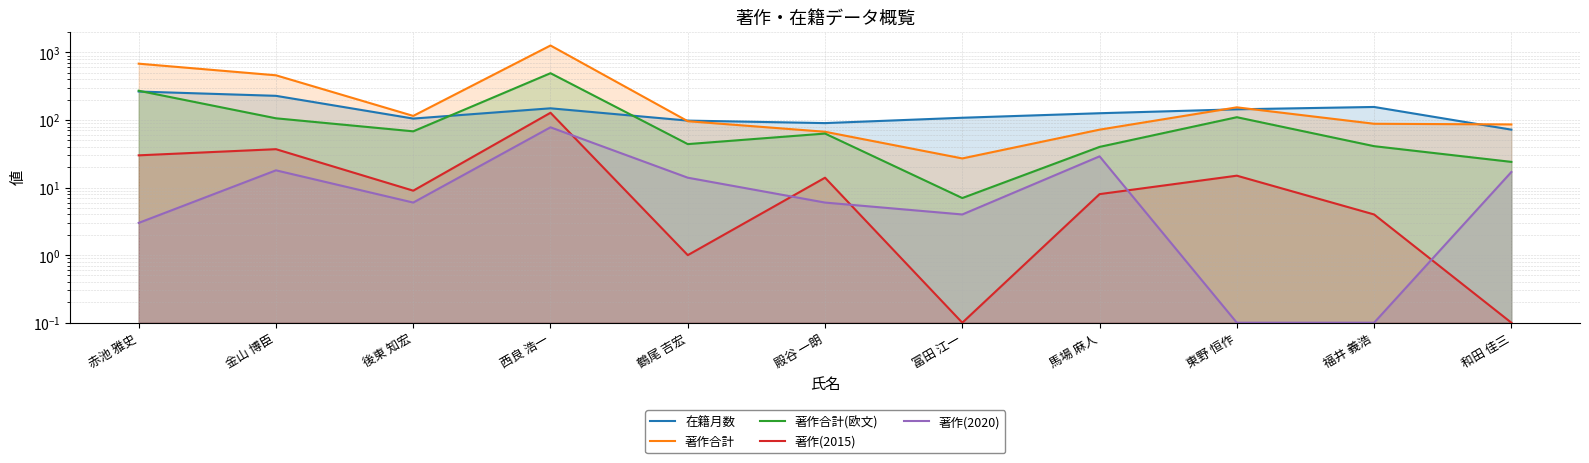

What is the total value across all series at 和田 佳三?

199.1